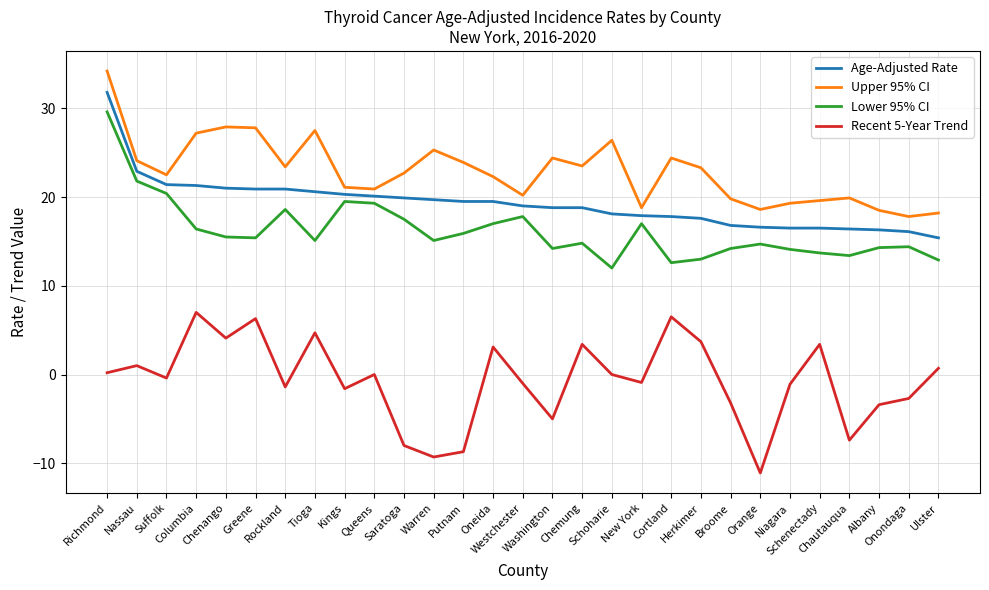

List the series in order of their peak value, lowest first.

Recent 5-Year Trend, Lower 95% CI, Age-Adjusted Rate, Upper 95% CI